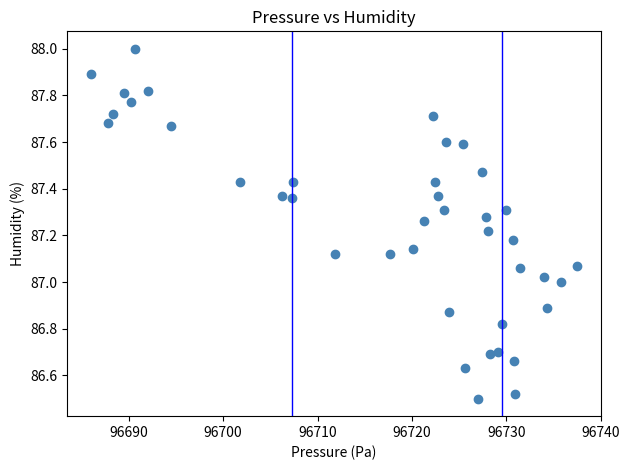

What is the range of Y values (max minus min)?

1.5